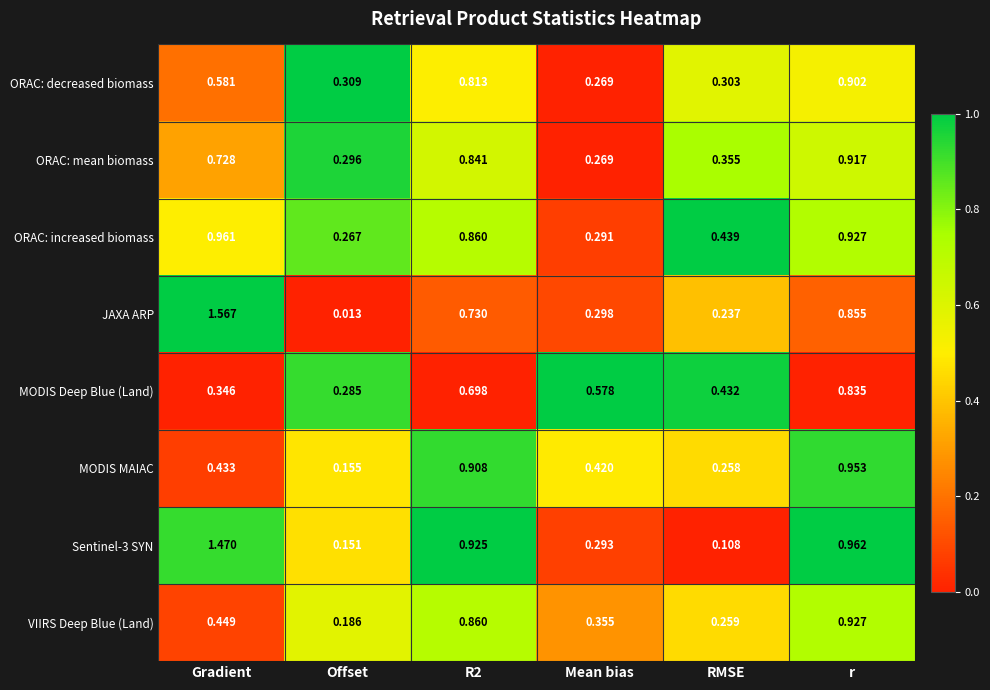

At which label is MODIS MAIAC closest to 0?

Offset